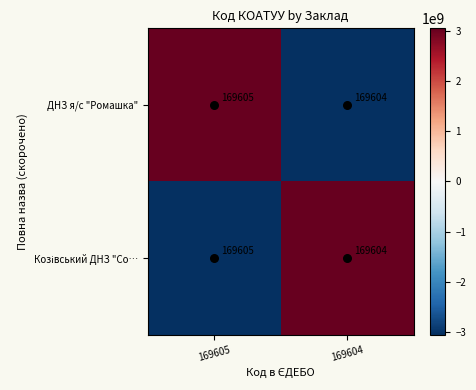

Read the ДНЗ я/с "Ромашка" value at 169604.

169604